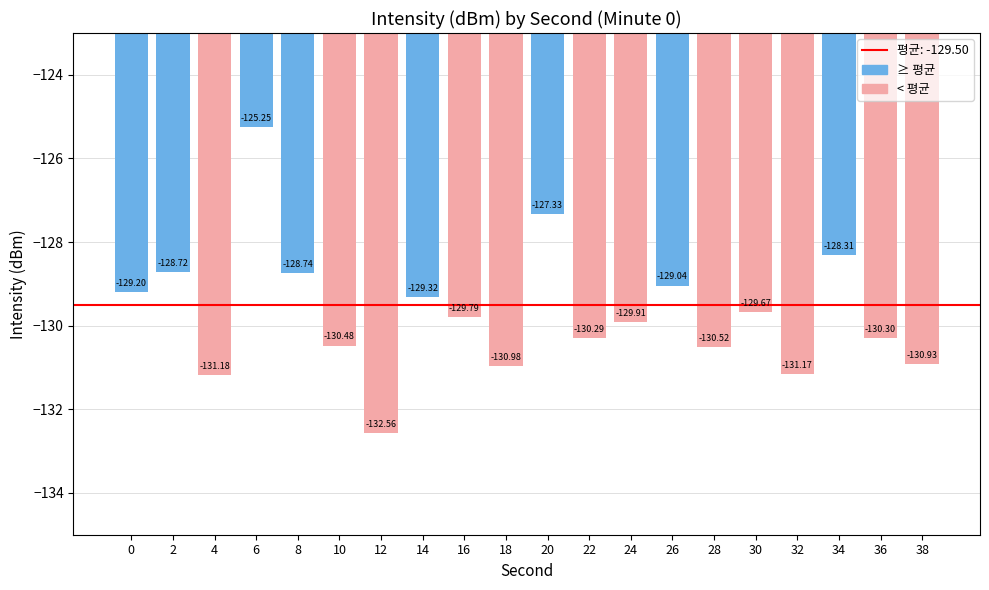

Rank the categories by value from lowest to highest.

12, 4, 32, 18, 38, 28, 10, 36, 22, 24, 16, 30, 14, 0, 26, 8, 2, 34, 20, 6